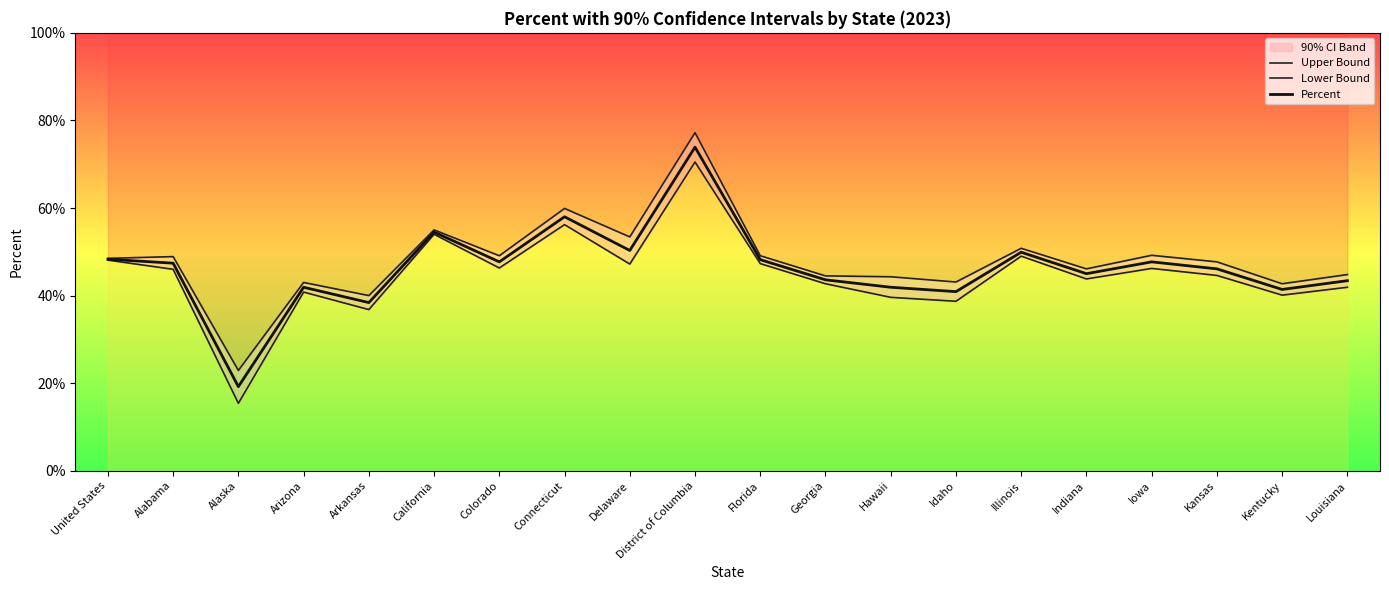

Does the chart display data point markers on the line(s)?

No